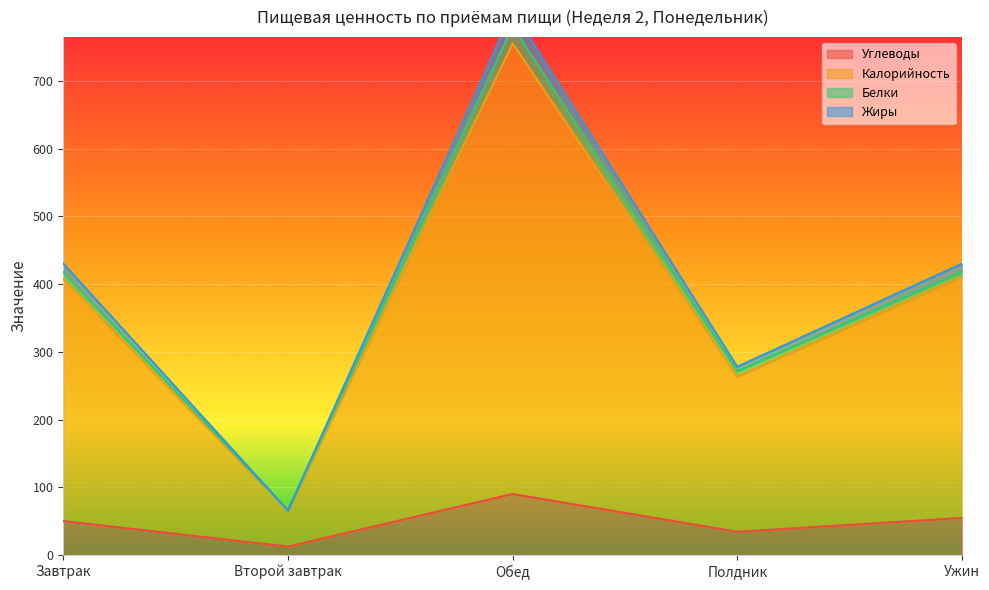

How many data points in Углеводы are less than 50?

2